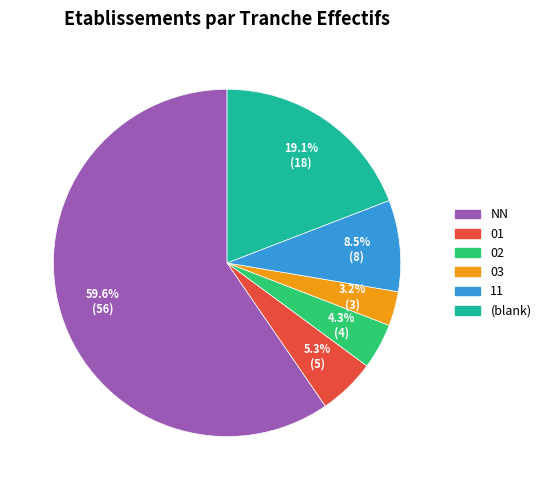

Is there a majority slice in this chart?

Yes